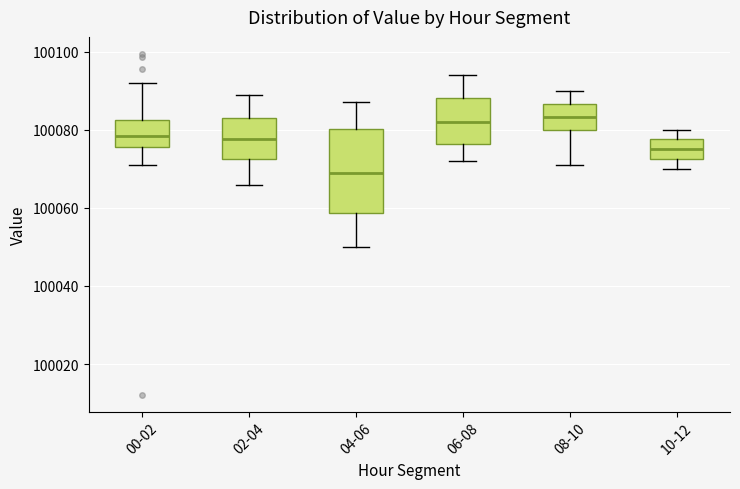

Which box's median line is the lowest?

04-06